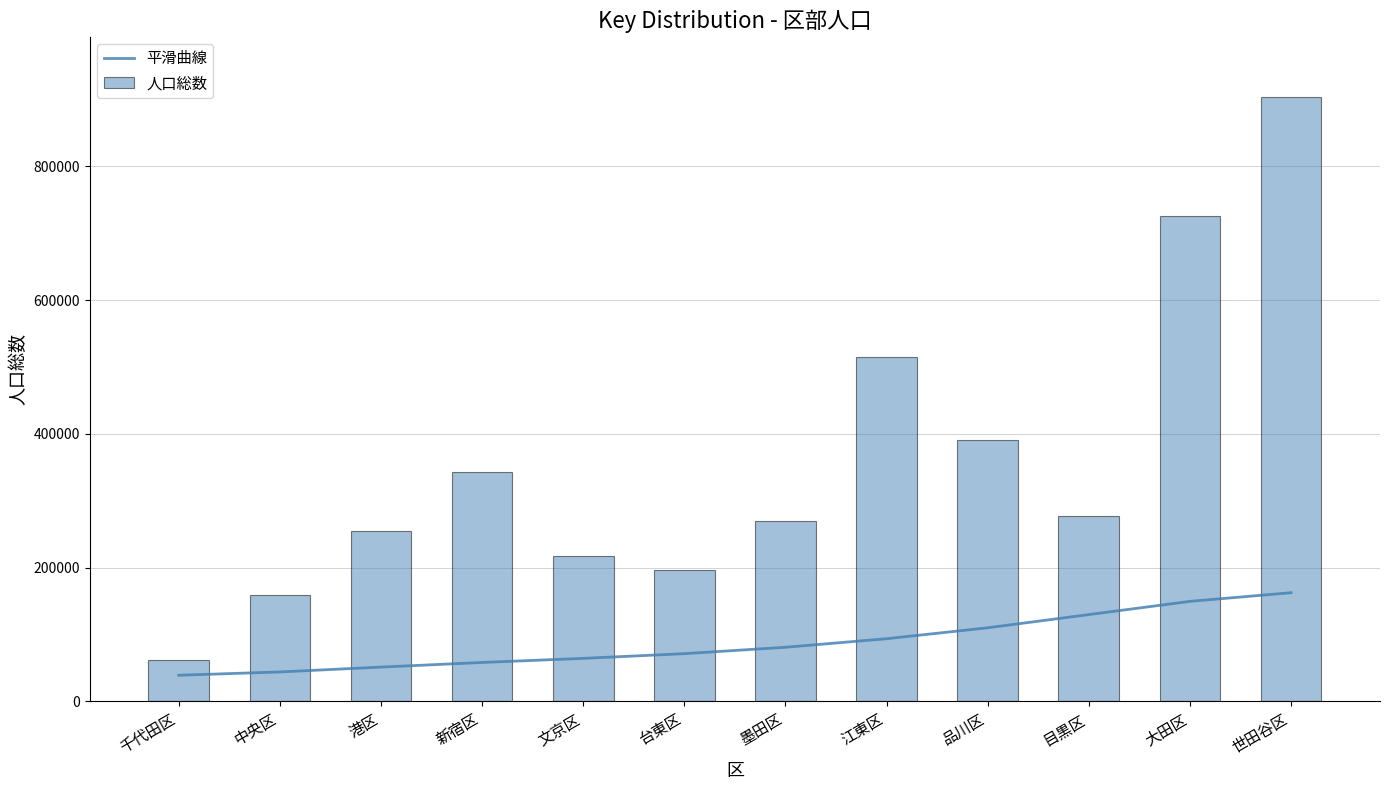

Reading left to right, transcribe all the data shown in this chart.

平滑曲線: 千代田区=39248.4	中央区=44176.6	港区=51447.6	新宿区=58361.6	文京区=64493.6	台東区=71512.0	墨田区=81083.4	江東区=93856.1	品川区=110216.6	目黒区=129934.8	大田区=149710.3	世田谷区=162650.3
人口総数: 千代田区=61875.0	中央区=159075.0	港区=255320.0	新宿区=342867.0	文京区=218180.0	台東区=197080.0	墨田区=269815.0	江東区=514532.0	品川区=390397.0	目黒区=277803.0	大田区=726191.0	世田谷区=903613.0